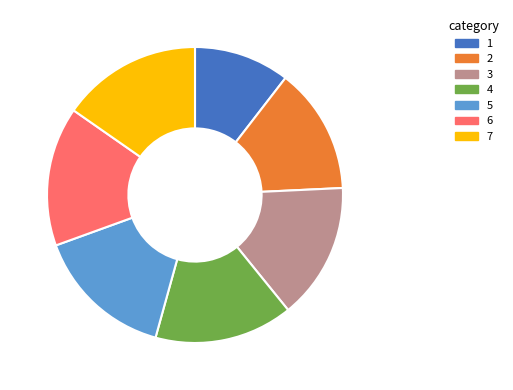

Does 2 represent more than half of the total?

No